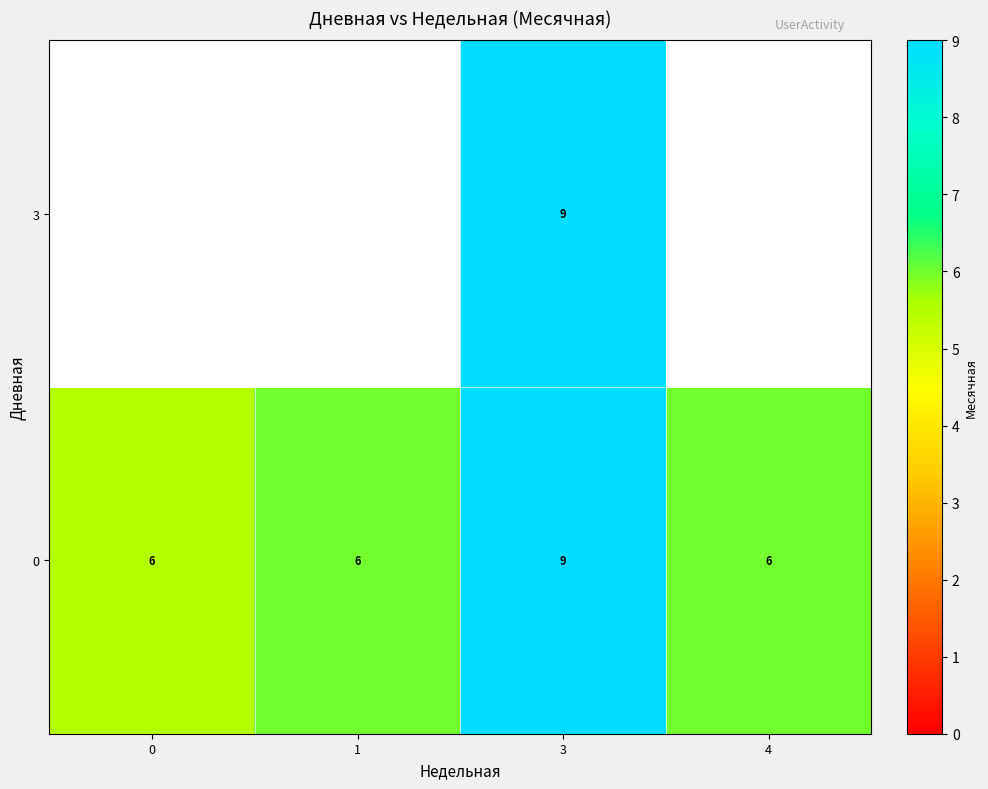

Is the value of 0 at 0 greater than the value of 3 at 3?

No